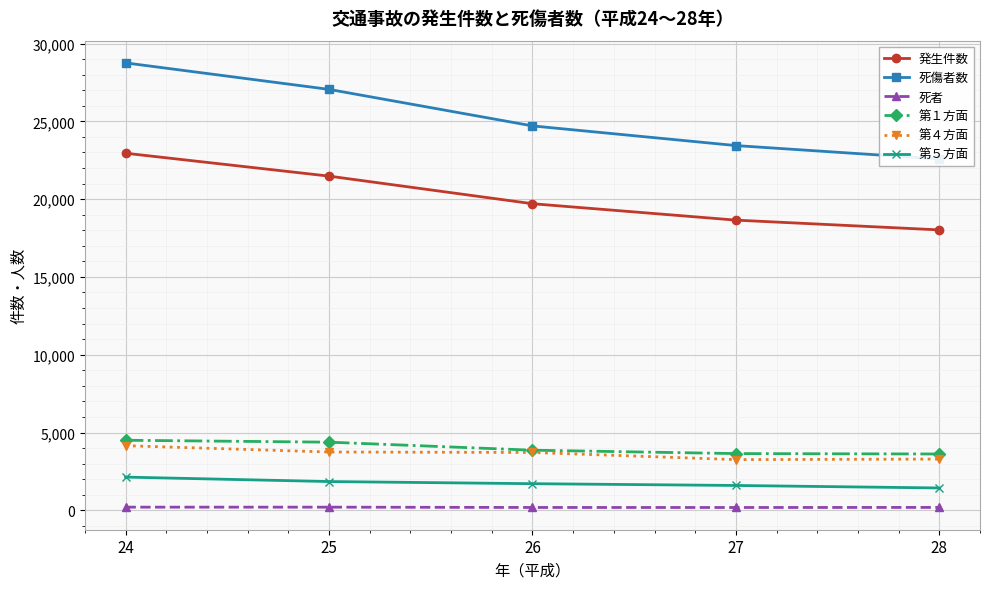

True or false: 第５方面 has more than 1 points higher than both neighbors.

False